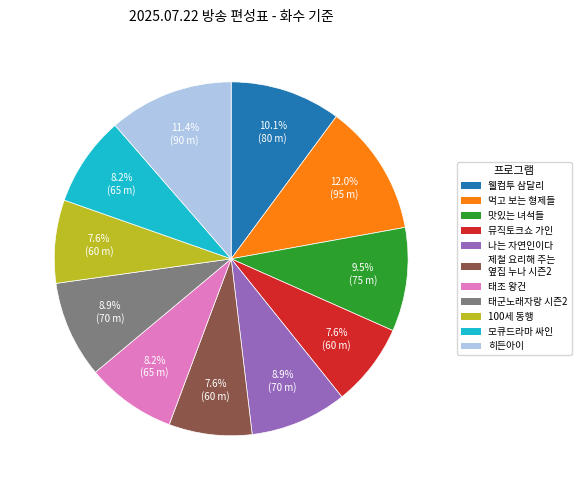

Which category has the biggest portion of the pie?

먹고 보는 형제들